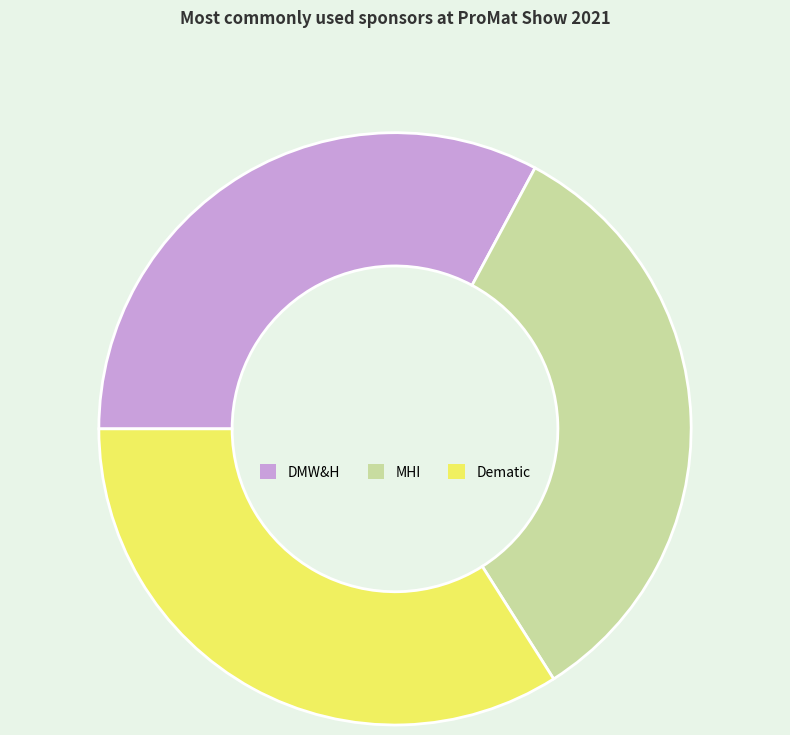

True or false: DMW&H accounts for 33% of the total.

True